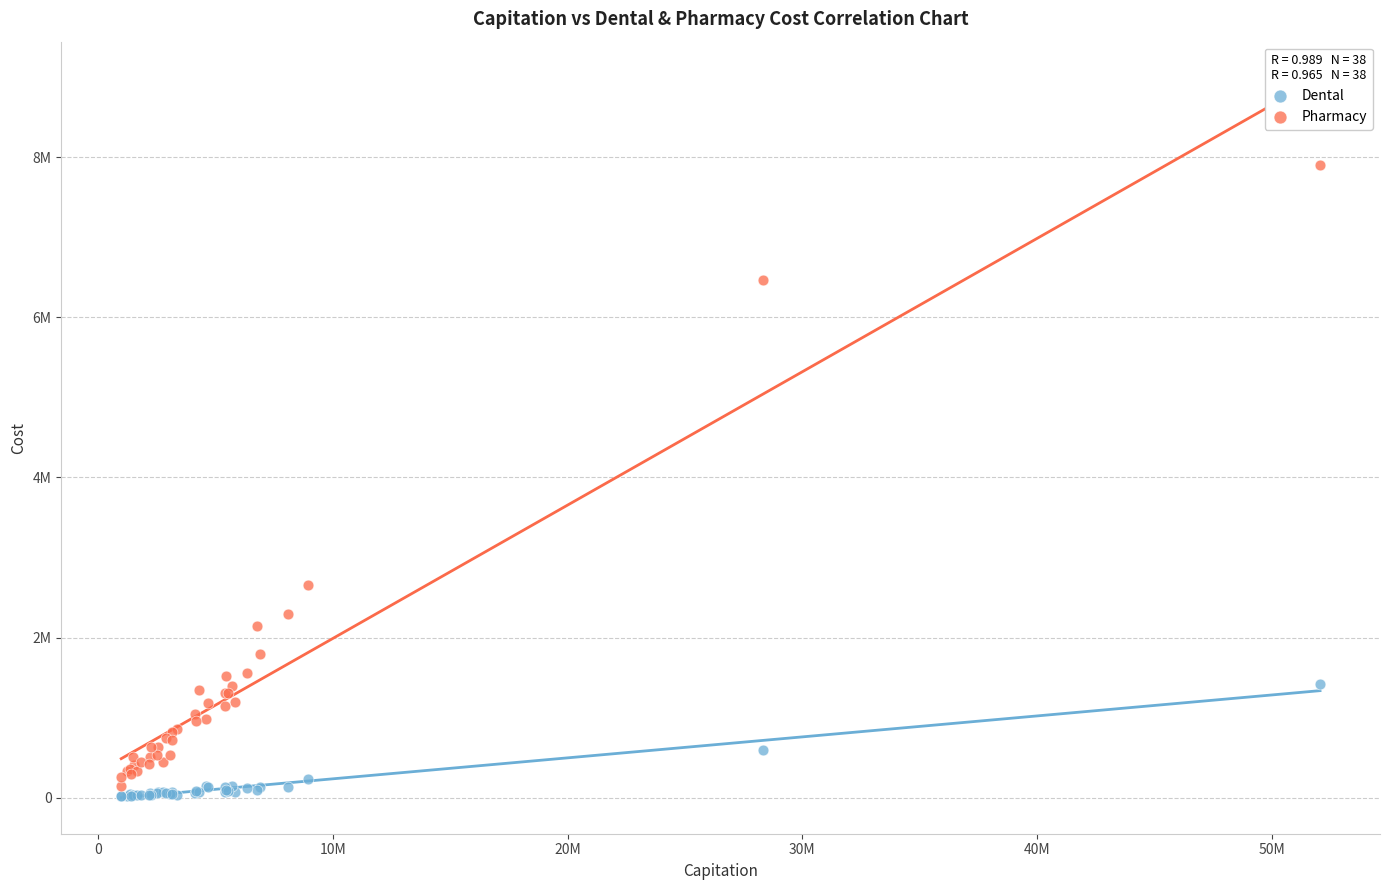

What are all the series names shown in the legend?

Dental, Pharmacy